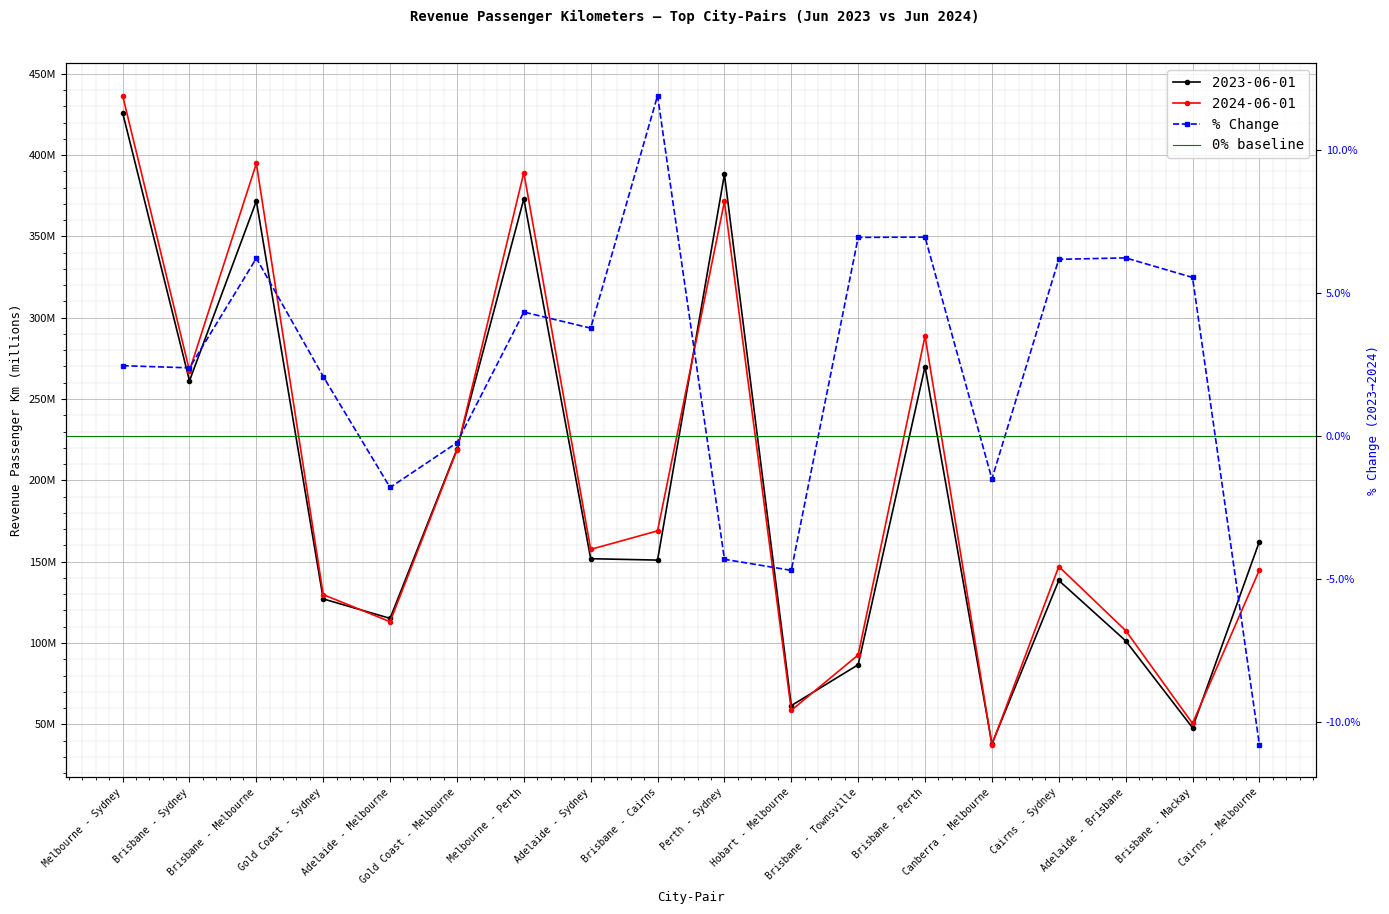

Between Melbourne - Sydney and Adelaide - Brisbane, which series saw the biggest shift?

2024-06-01